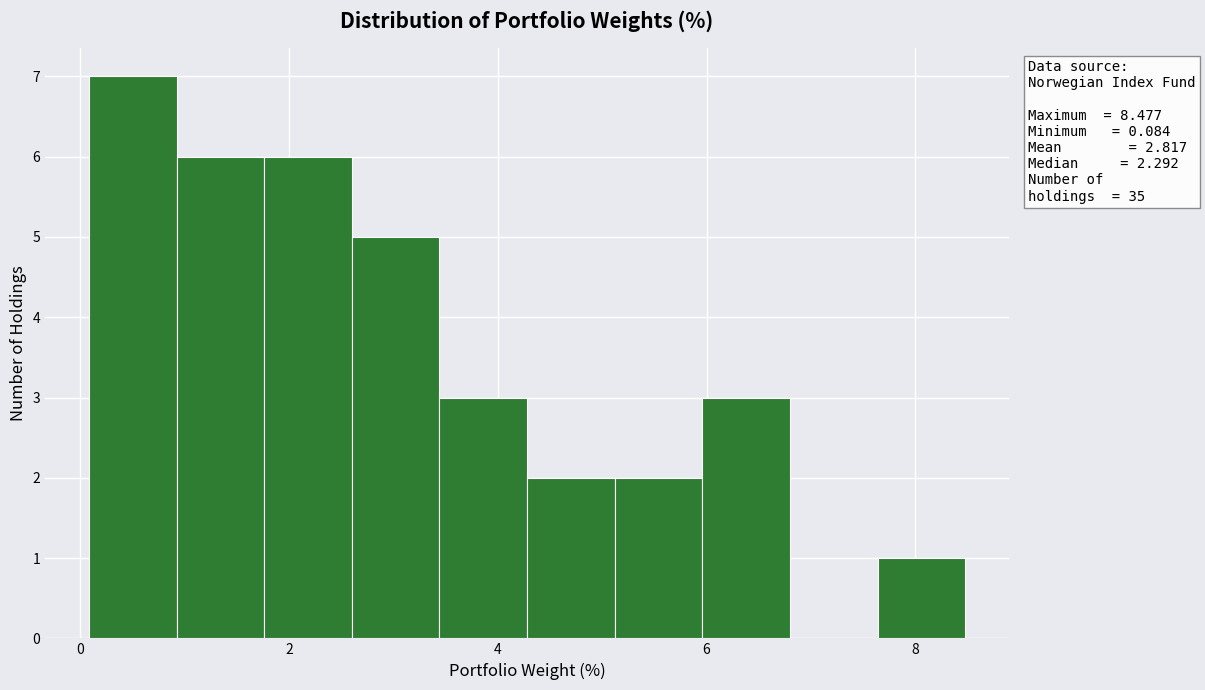

Which range on the x-axis has the tallest bar?

0.0 to 1.0